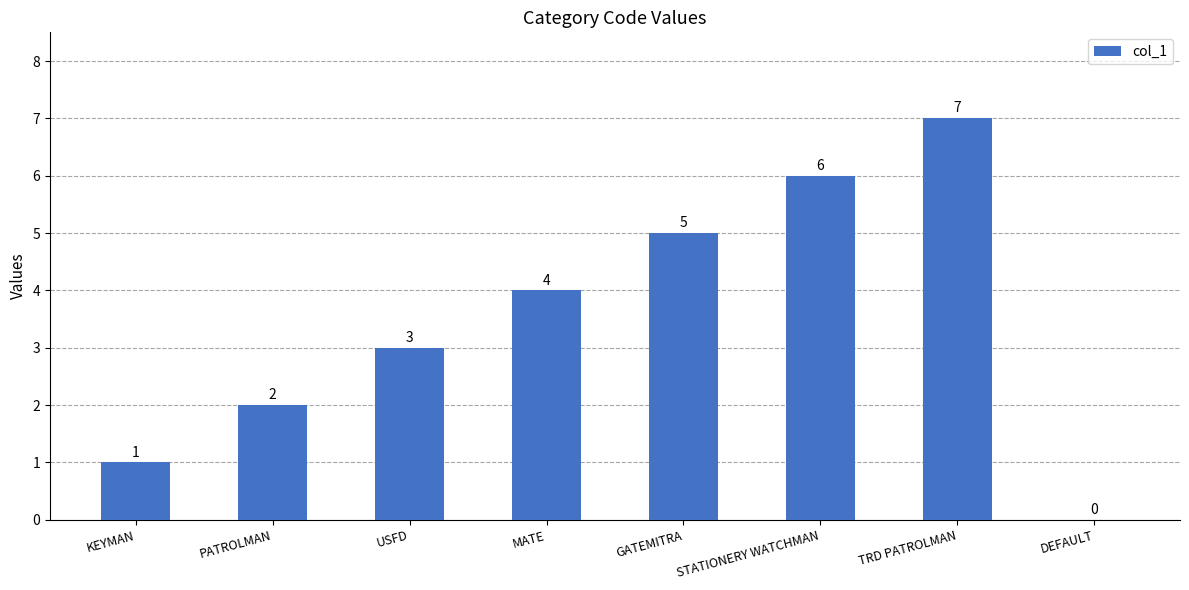

What is the sum of all values?

28